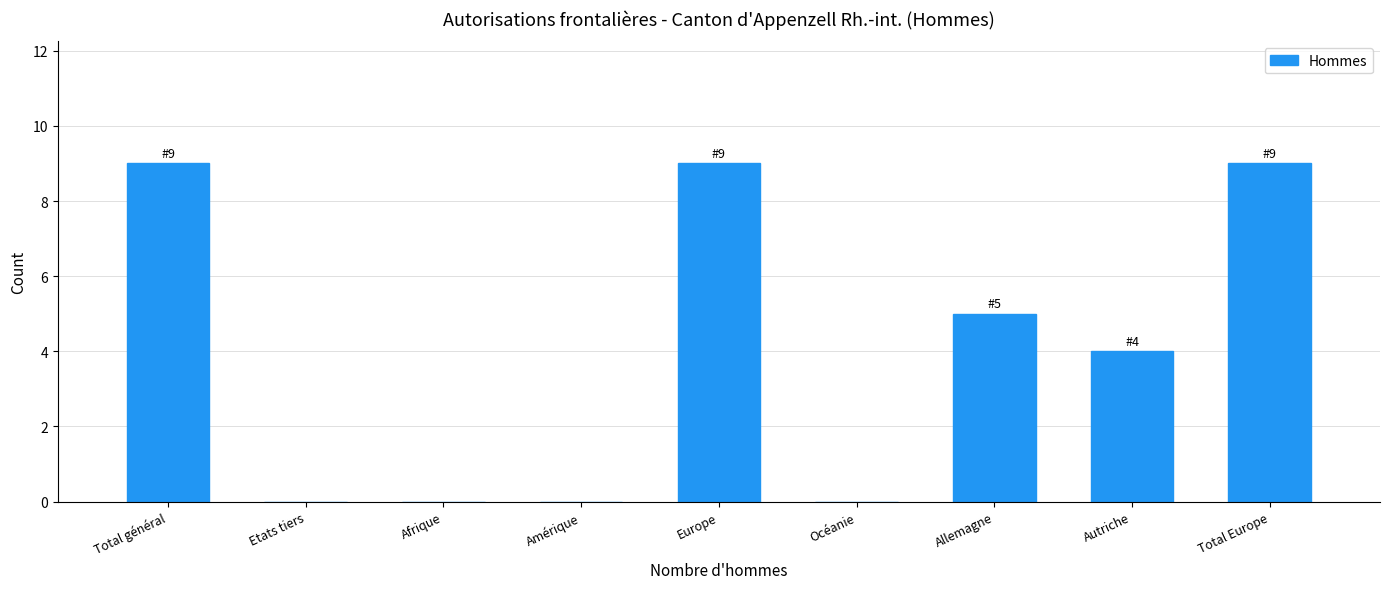

Reading left to right, what are all the values shown in this chart?

Total général=9	Etats tiers=0	Afrique=0	Amérique=0	Europe=9	Océanie=0	Allemagne=5	Autriche=4	Total Europe=9